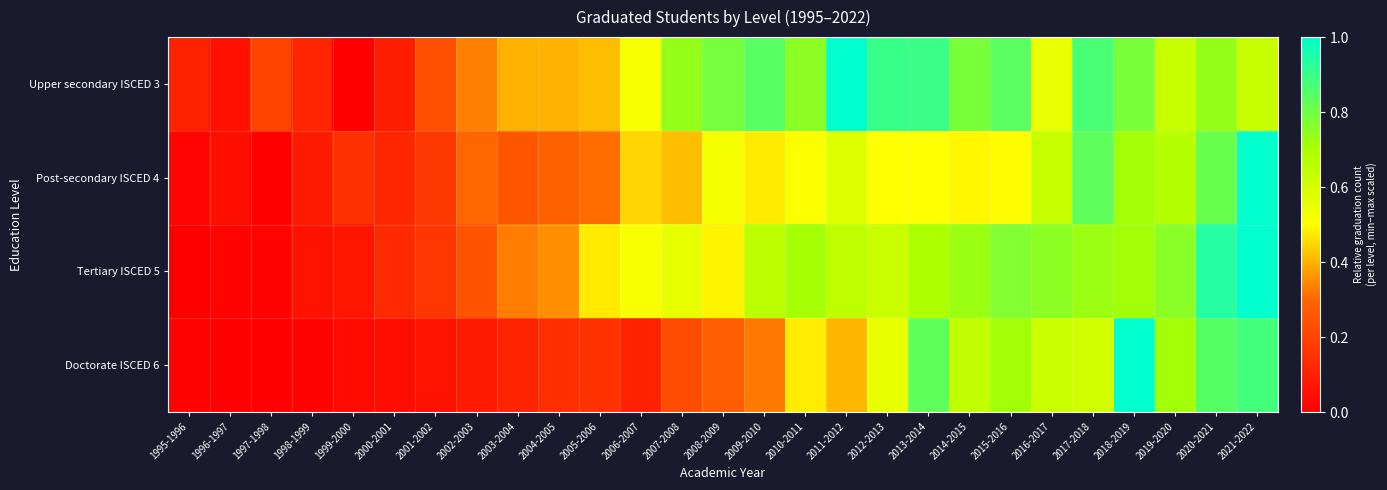

Rank the series by their maximum value, from lowest to highest.

Upper secondary ISCED 3, Post-secondary ISCED 4, Tertiary ISCED 5, Doctorate ISCED 6